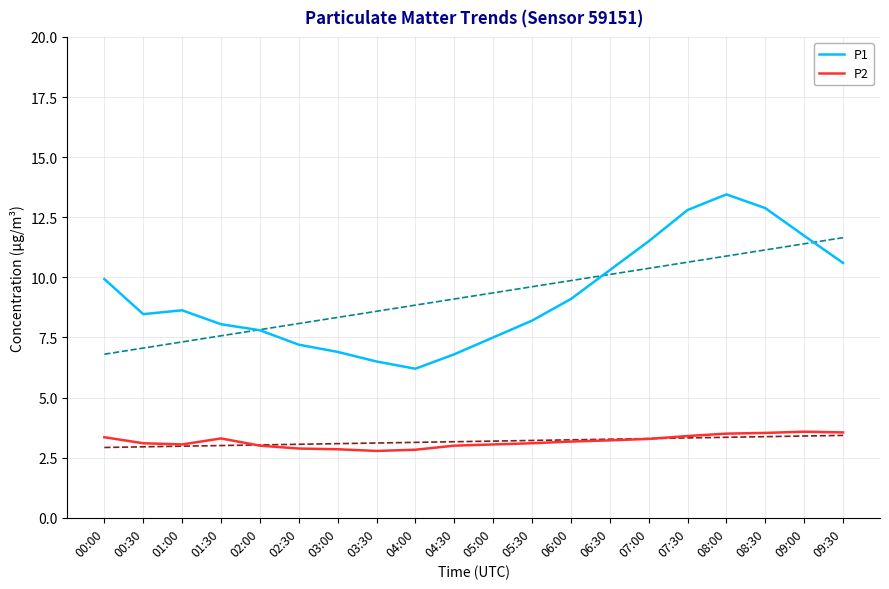

Which label corresponds to the smallest value in the chart?

03:30